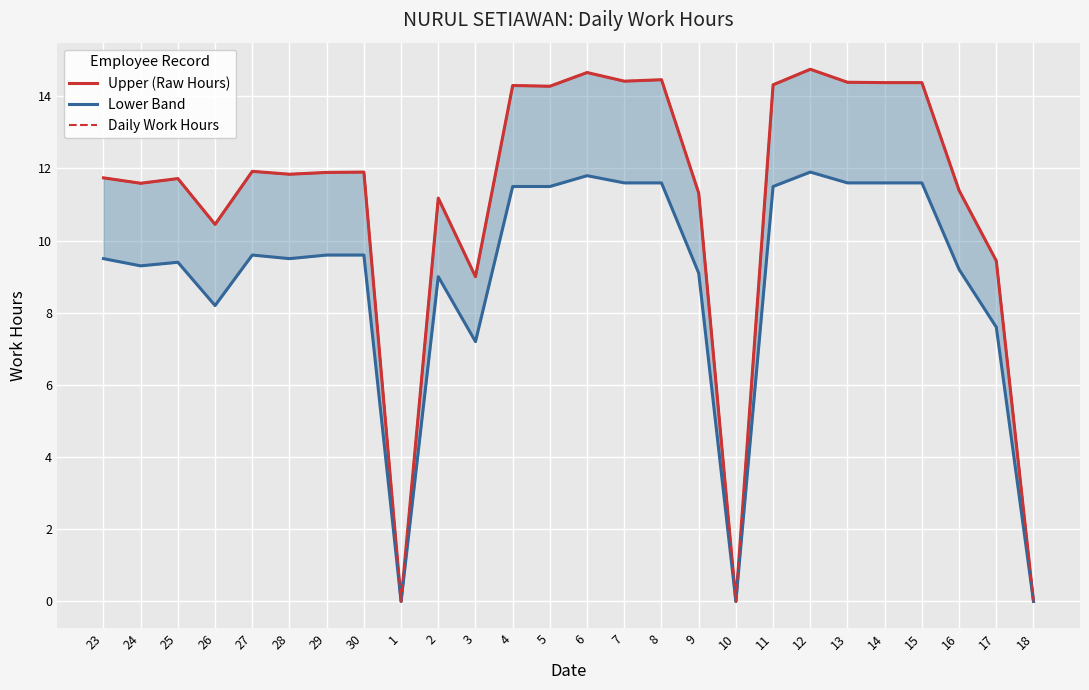

What is the label of the 8th point from the left?

30